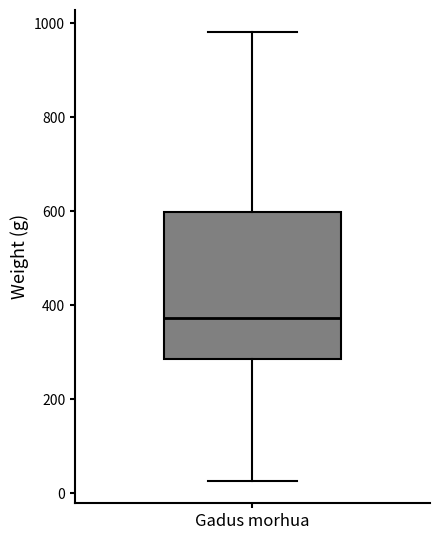

Where is the lower edge of the box for Gadus morhua on the y-axis? The values are not printed on the chart, so give them approximately, as read against the axis.

280